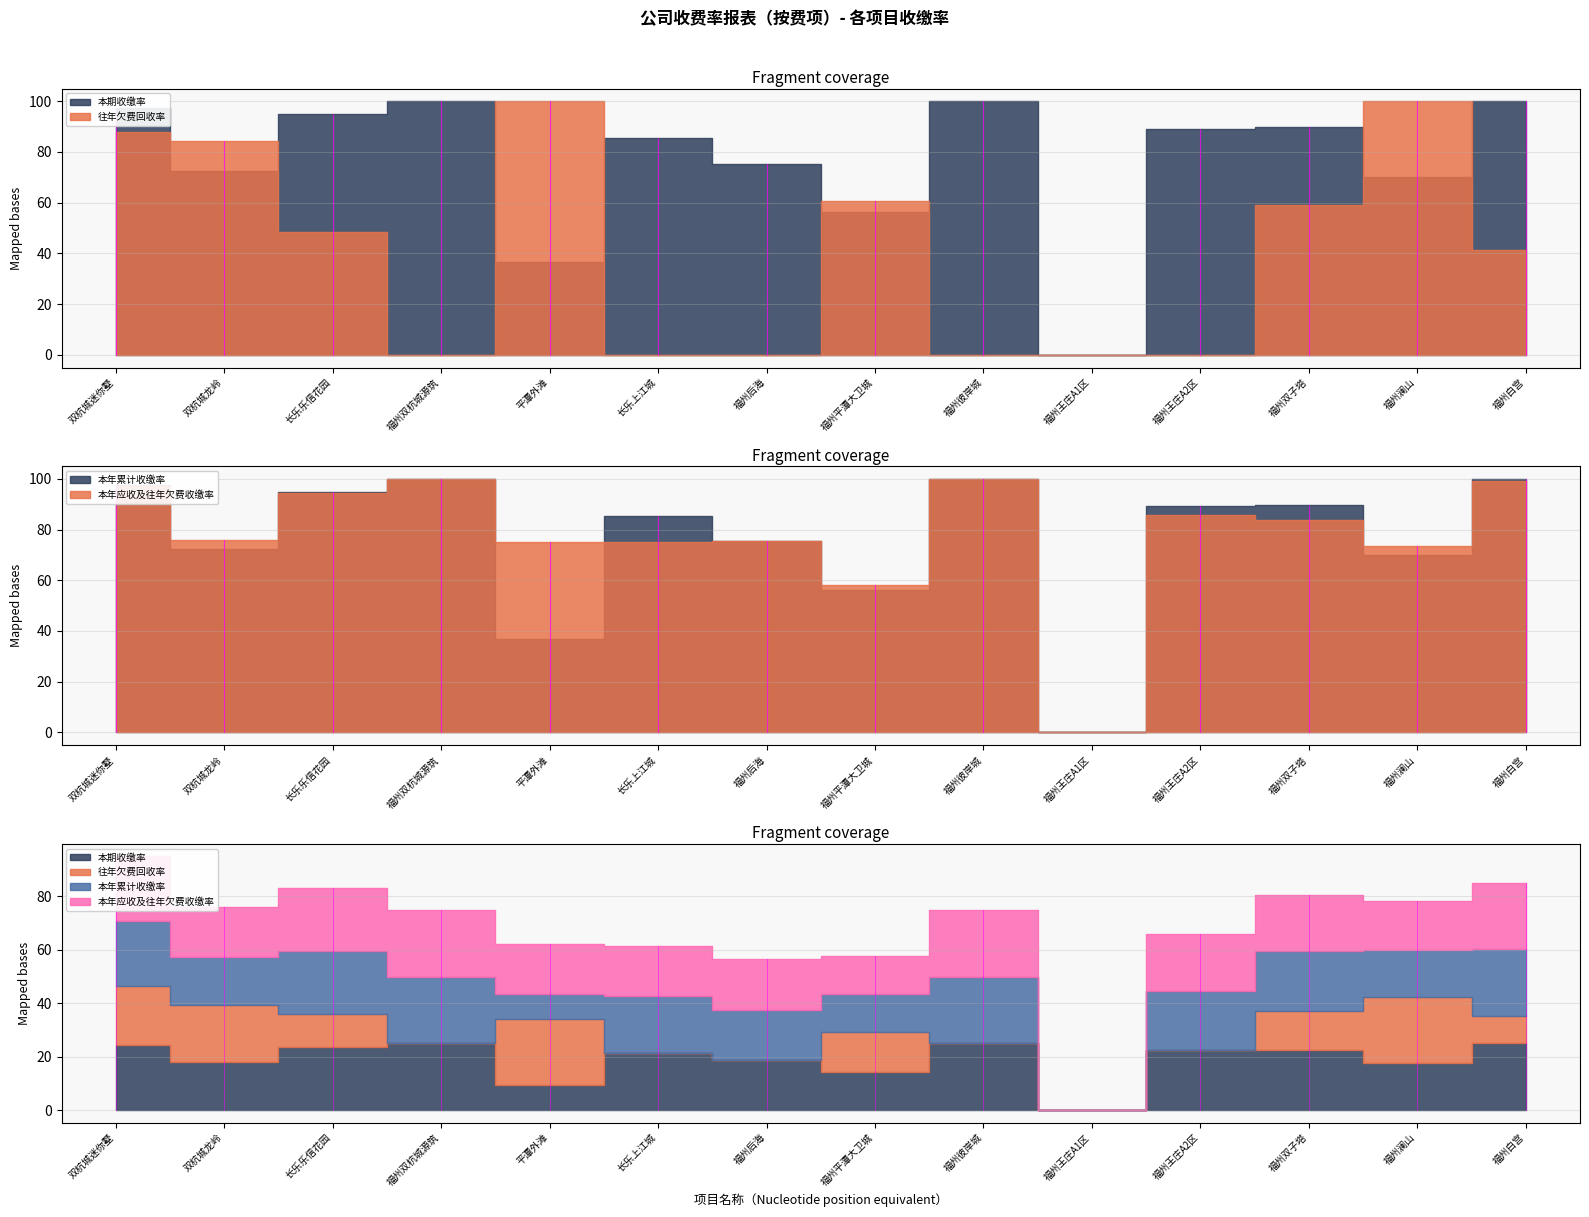

The value of 本年应收及往年欠费收缴率 at 福州王庄A2区 is 141.7. True or false?

False